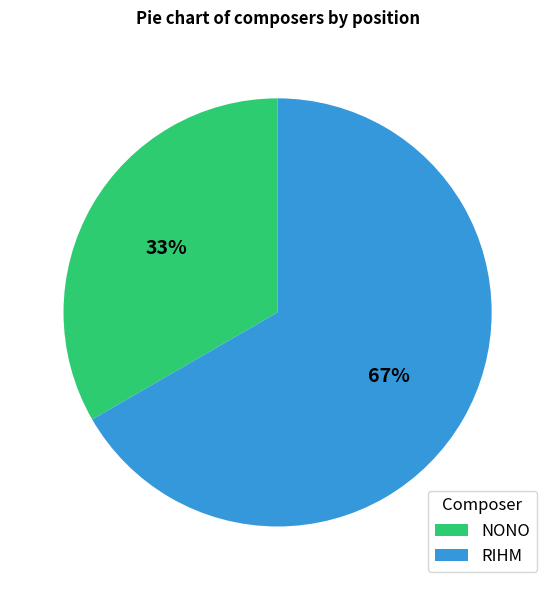

Rank the categories by value from highest to lowest.

RIHM, NONO